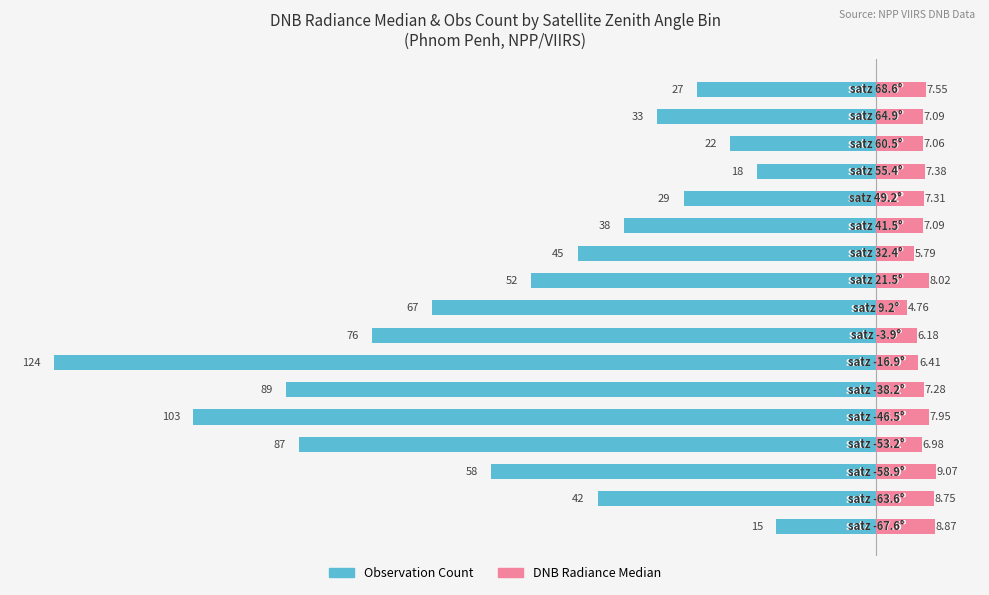

Reading right to left, extract all data points from this chart.

Observation Count: -27.0	-33.0	-22.0	-18.0	-29.0	-38.0	-45.0	-52.0	-67.0	-76.0	-124.0	-89.0	-103.0	-87.0	-58.0	-42.0	-15.0
DNB Radiance Median: 7.6	7.1	7.1	7.4	7.3	7.1	5.8	8.0	4.8	6.2	6.4	7.3	8.0	7.0	9.1	8.7	8.9